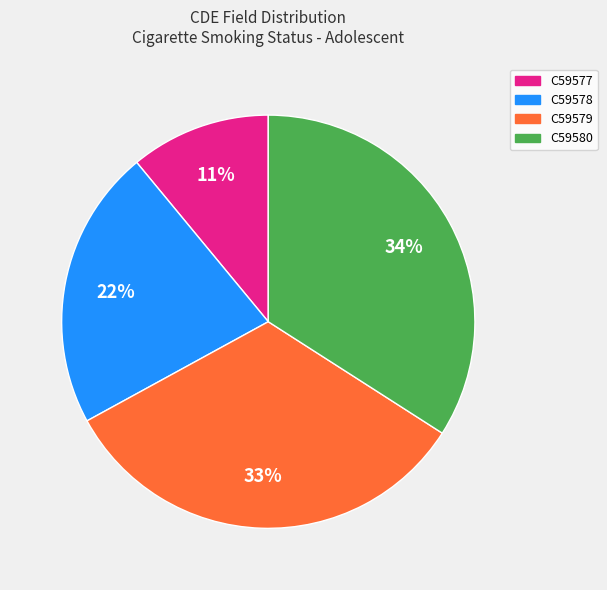

The C59578 slice represents 34% of the pie. True or false?

False